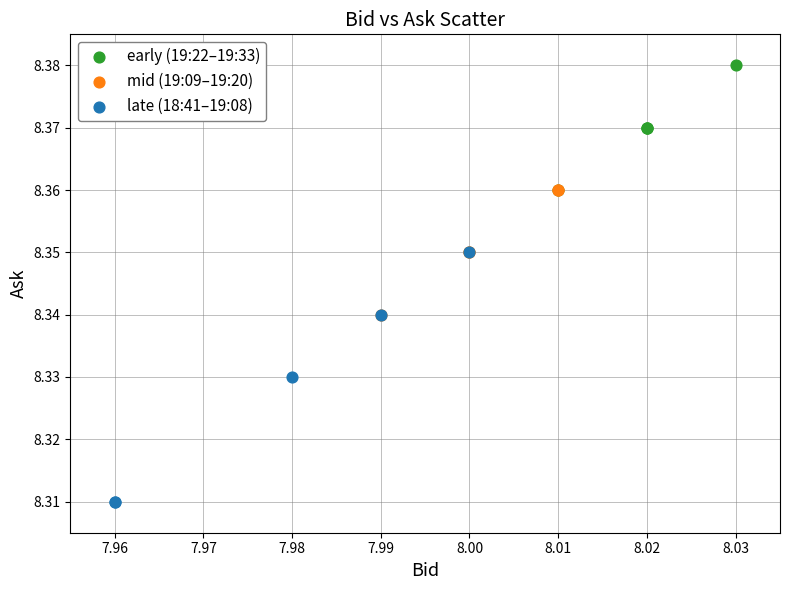

Which series contains the lowest Y value?

late (18:41–19:08)